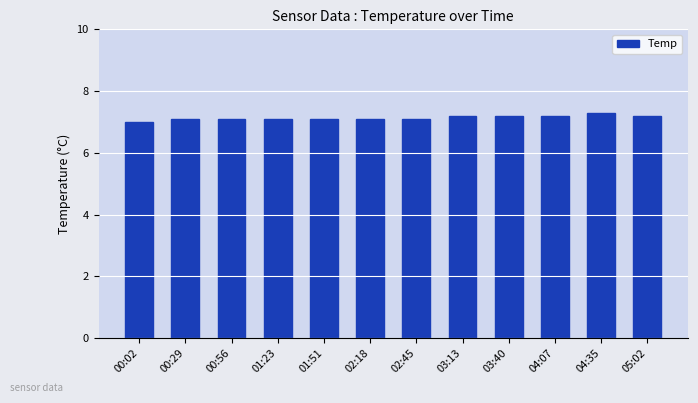

The value at 00:56 is 3.6. True or false?

False